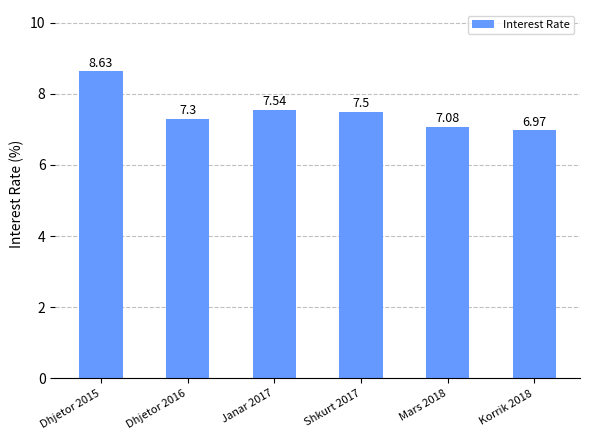

How many values exceed 7?

5